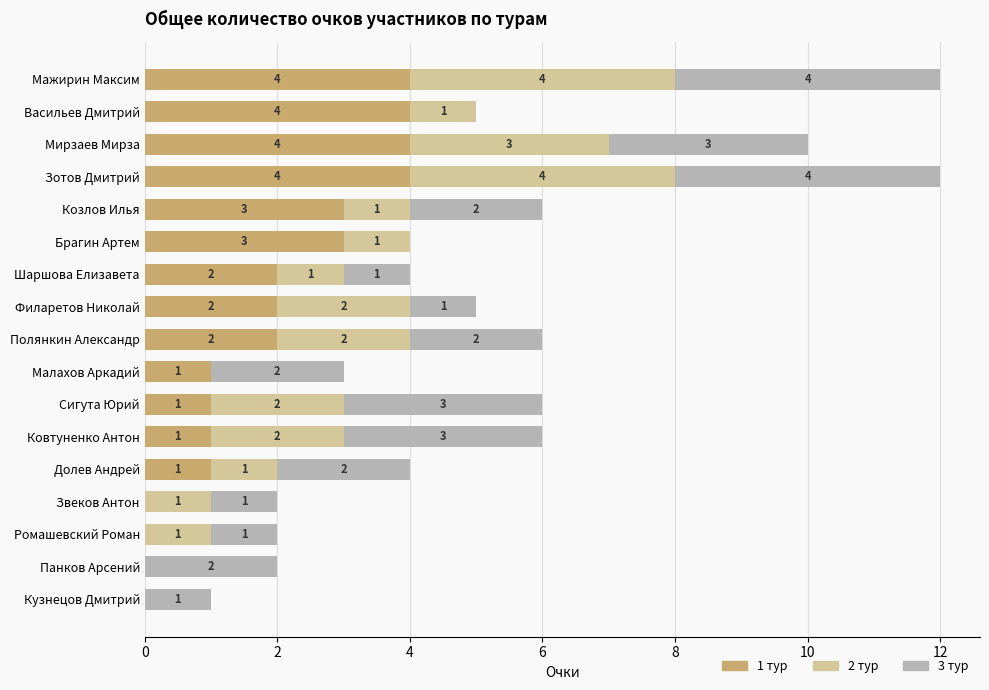

What is the total value across all series at Филаретов Николай?

5